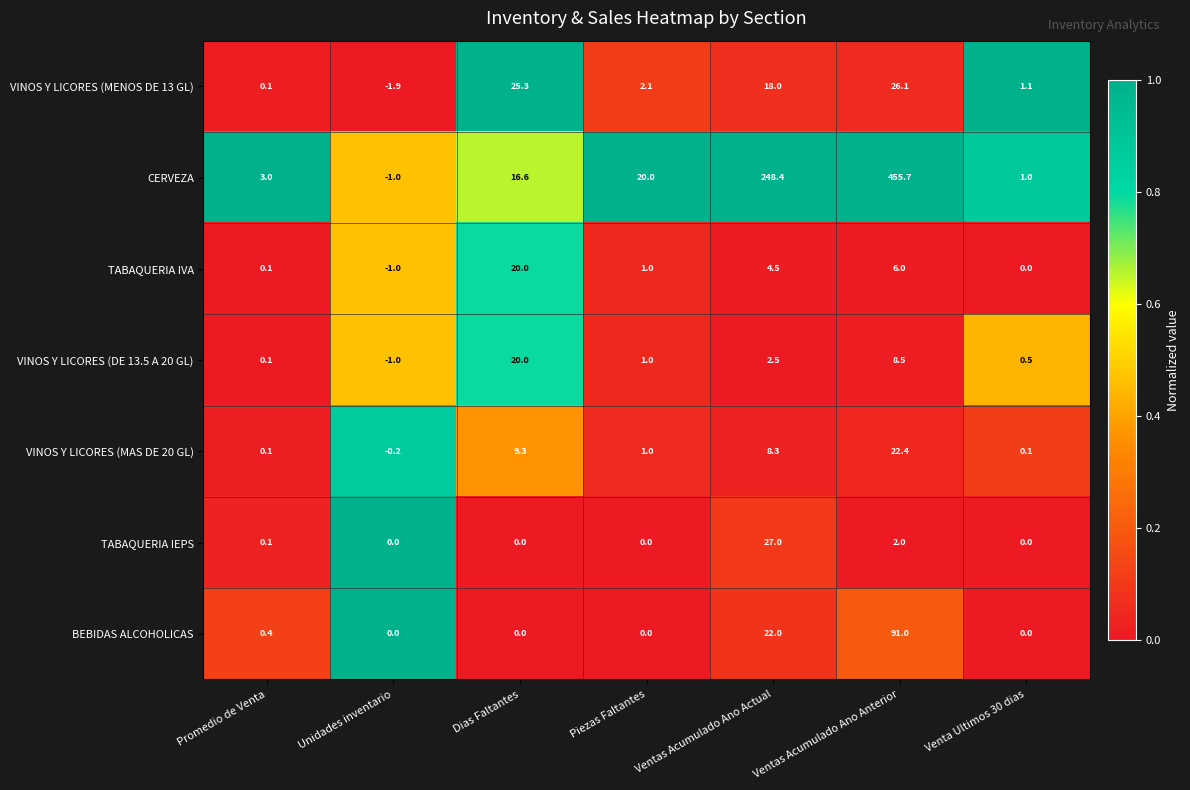

Count the number of categories in the chart.

7